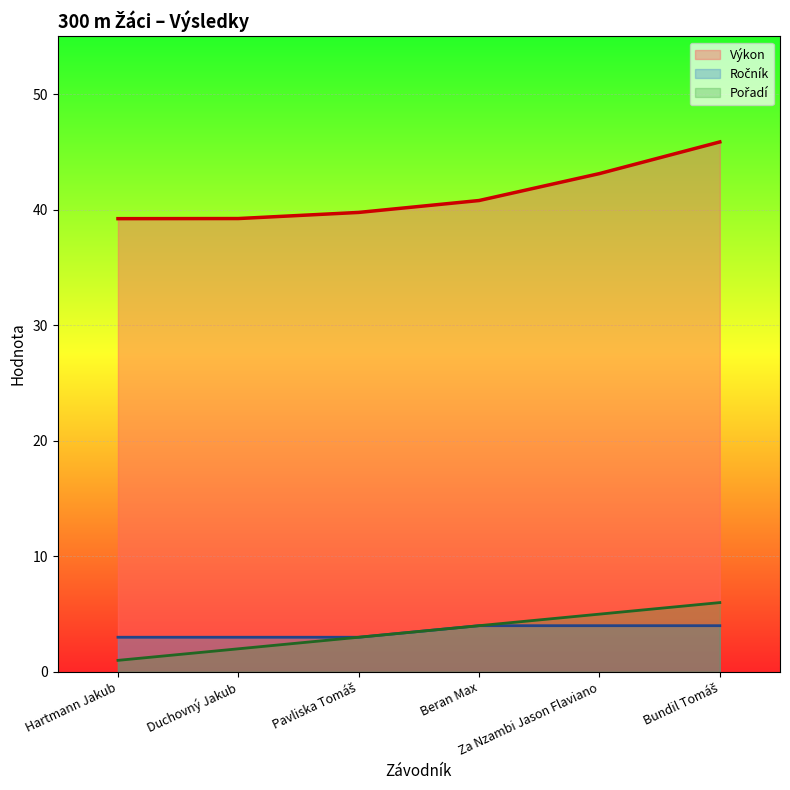

Which series changed the most between Duchovný Jakub and Pavliska Tomáš?

Pořadí